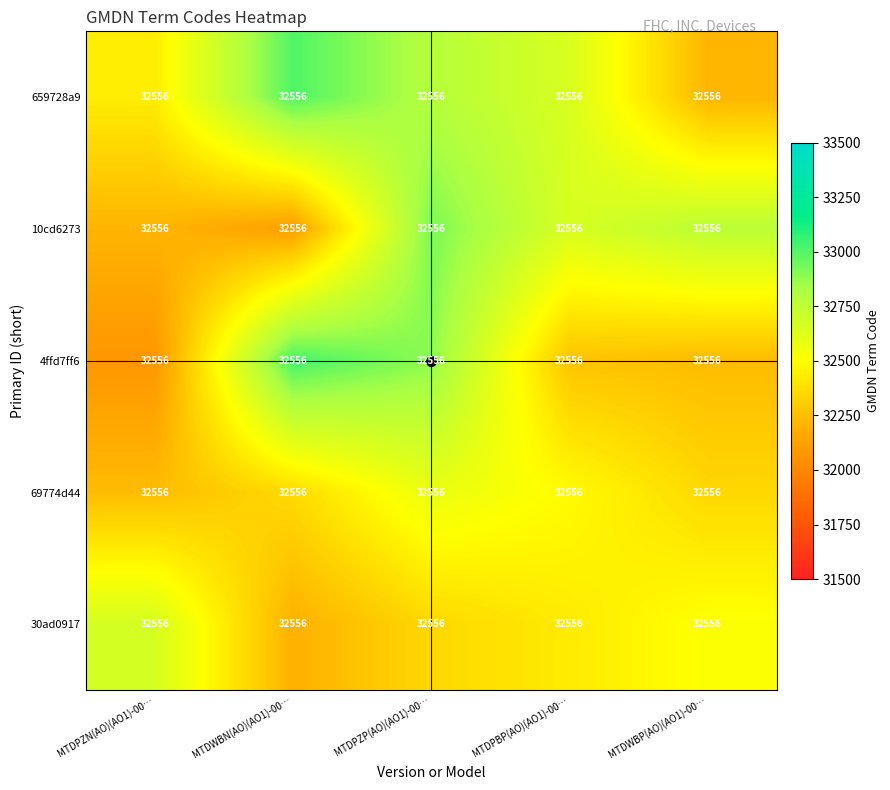

Reading left to right, extract all data points from this chart.

659728a9: MTDPZN(AO)(AO1)-00…=32556.0	MTDWBN(AO)(AO1)-00…=32556.0	MTDPZP(AO)(AO1)-00…=32556.0	MTDPBP(AO)(AO1)-00…=32556.0	MTDWBP(AO)(AO1)-00…=32556.0
10cd6273: MTDPZN(AO)(AO1)-00…=32556.0	MTDWBN(AO)(AO1)-00…=32556.0	MTDPZP(AO)(AO1)-00…=32556.0	MTDPBP(AO)(AO1)-00…=32556.0	MTDWBP(AO)(AO1)-00…=32556.0
4ffd7ff6: MTDPZN(AO)(AO1)-00…=32556.0	MTDWBN(AO)(AO1)-00…=32556.0	MTDPZP(AO)(AO1)-00…=32556.0	MTDPBP(AO)(AO1)-00…=32556.0	MTDWBP(AO)(AO1)-00…=32556.0
69774d44: MTDPZN(AO)(AO1)-00…=32556.0	MTDWBN(AO)(AO1)-00…=32556.0	MTDPZP(AO)(AO1)-00…=32556.0	MTDPBP(AO)(AO1)-00…=32556.0	MTDWBP(AO)(AO1)-00…=32556.0
30ad0917: MTDPZN(AO)(AO1)-00…=32556.0	MTDWBN(AO)(AO1)-00…=32556.0	MTDPZP(AO)(AO1)-00…=32556.0	MTDPBP(AO)(AO1)-00…=32556.0	MTDWBP(AO)(AO1)-00…=32556.0